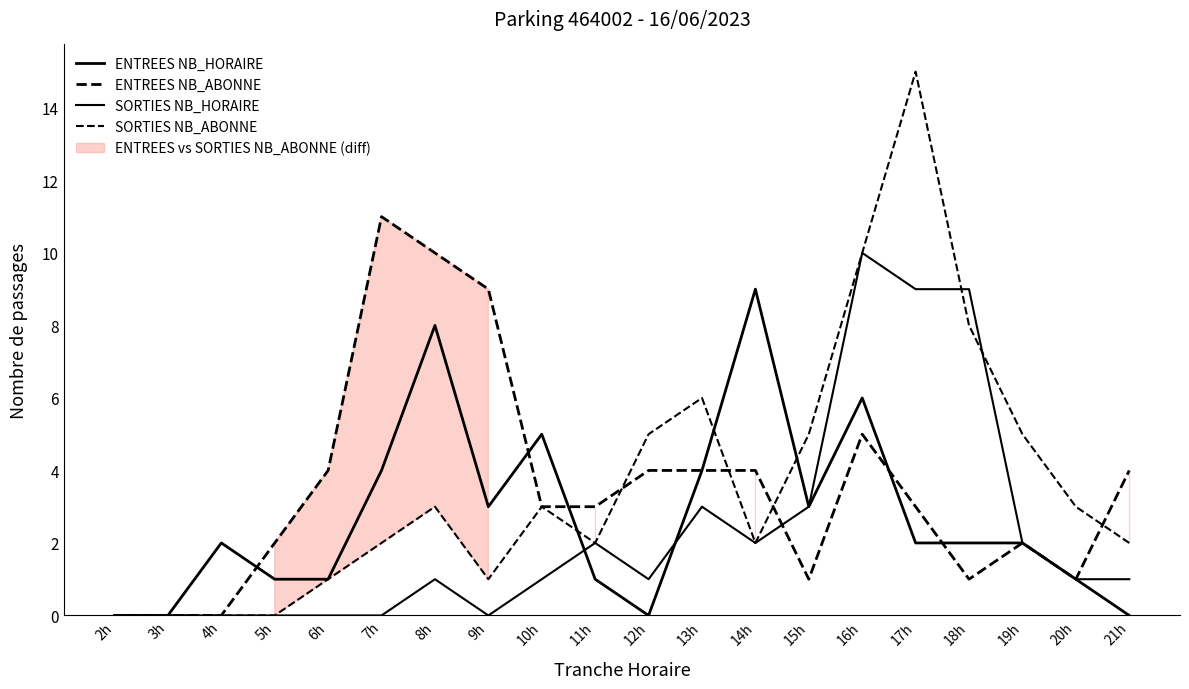

What is the total value across all series at 17h?

29